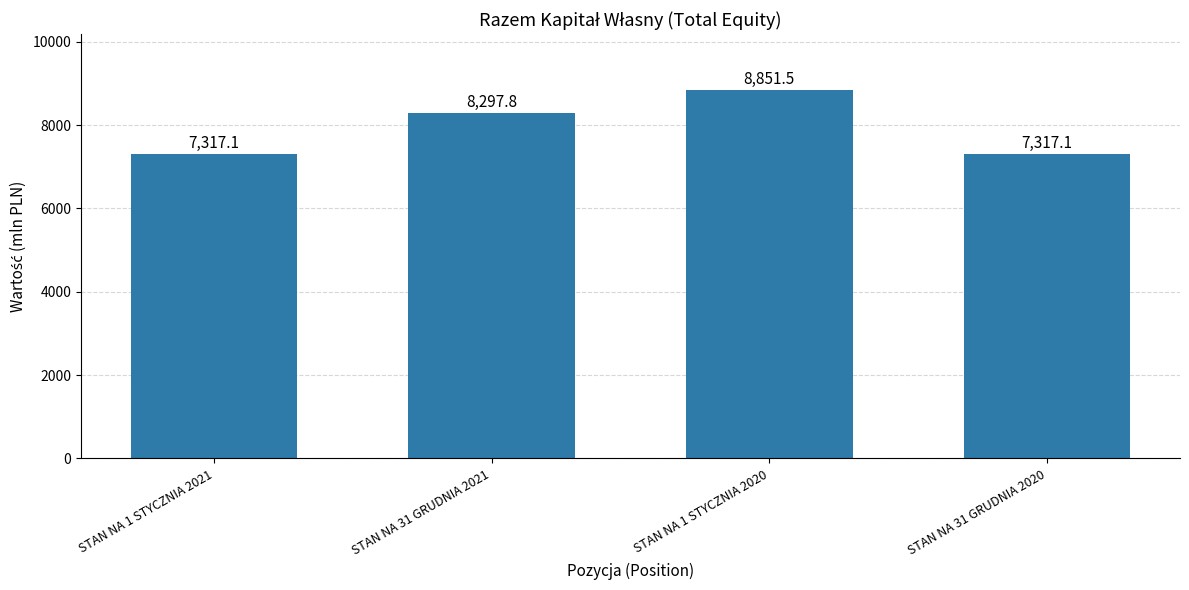

Which category has the highest value across all series?

STAN NA 1 STYCZNIA 2020